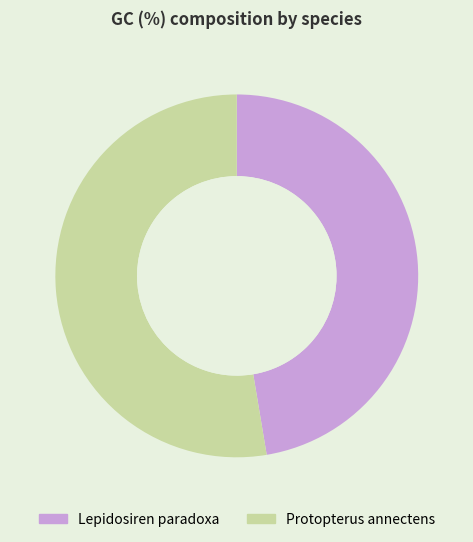

Rank the categories by value from highest to lowest.

Protopterus annectens, Lepidosiren paradoxa